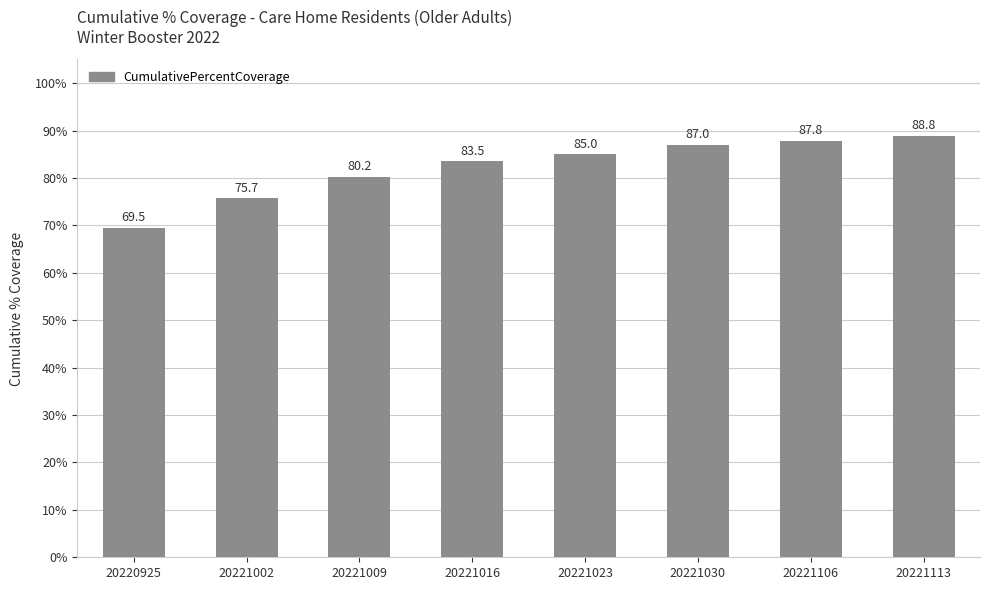

What is the maximum value shown in the chart?

88.8